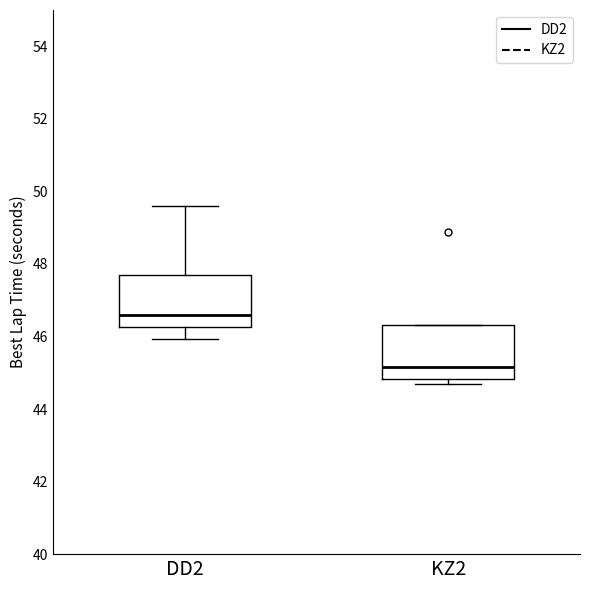

Which box has the highest median line?

DD2